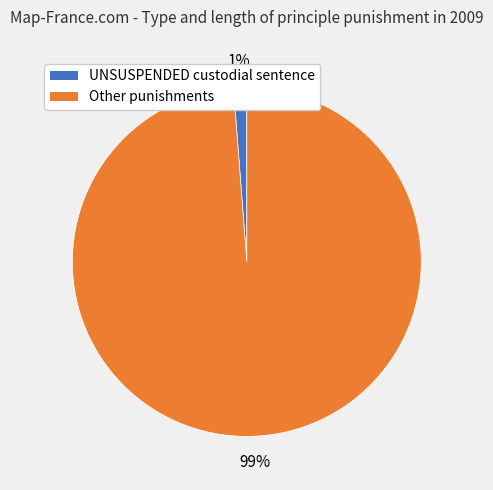

To the nearest percent, what is the difference between the largest and smallest slice percentages?

98%